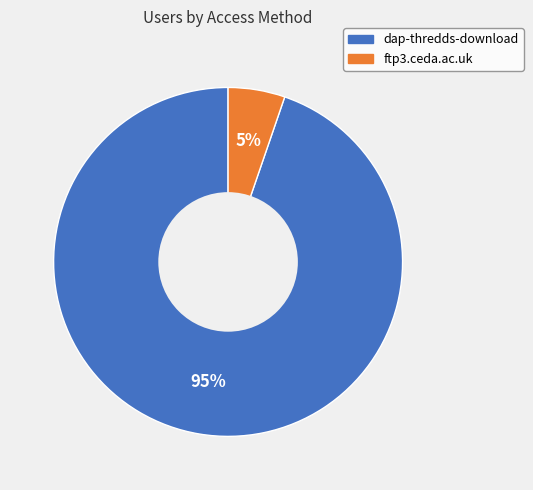

How many segments does this pie chart have?

2